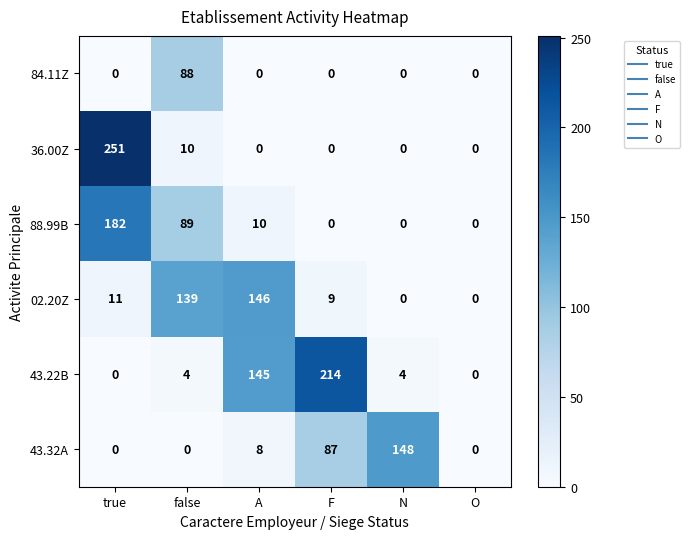

What is the sum of all 88.99B values?

281